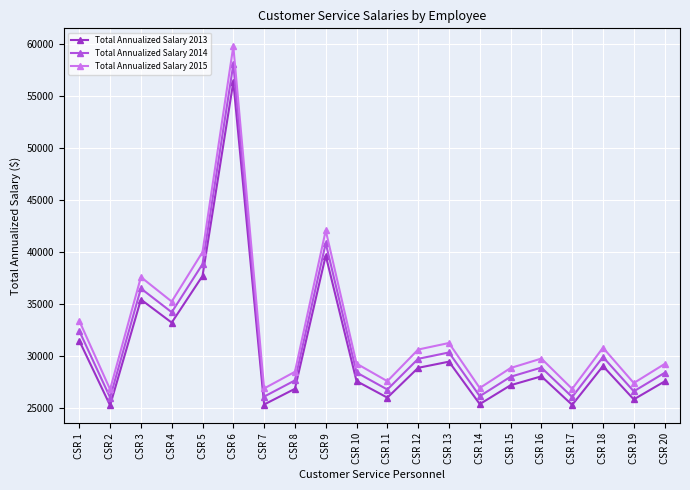

What is the difference between the second highest and minimum values in the Total Annualized Salary 2013 series?

14404.0